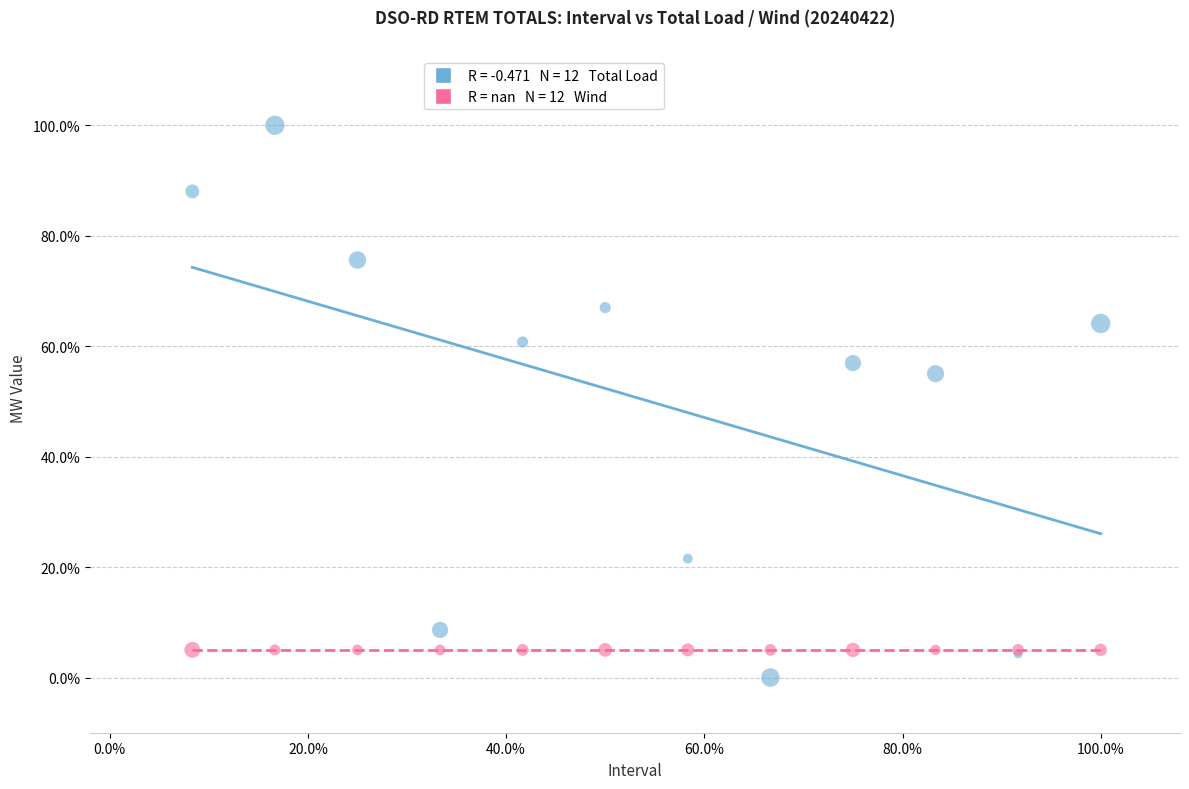

Across all series, what Y value is closest to 50?

55.0